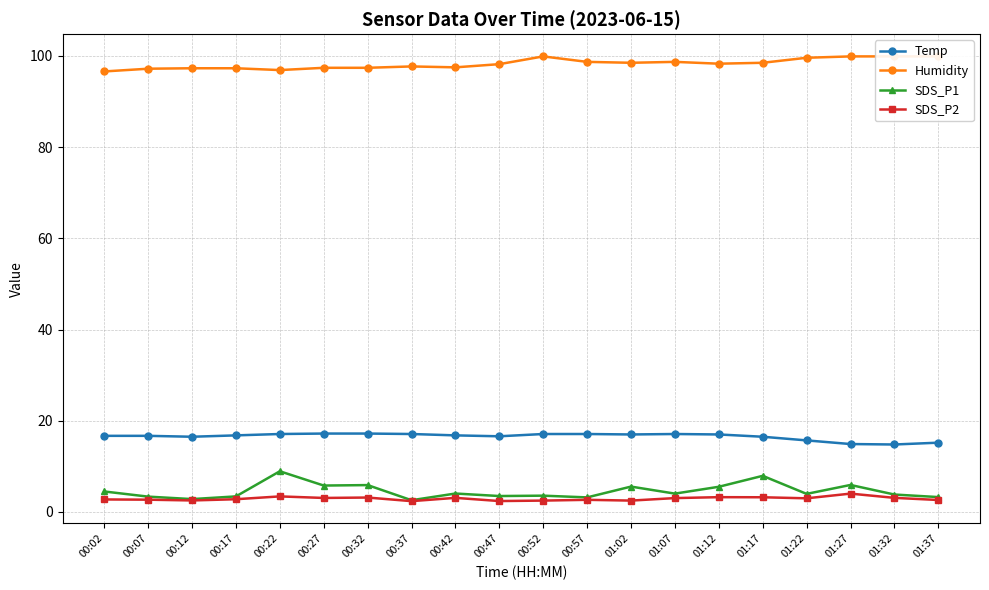

True or false: Temp has a value of 22.8 at 01:32.

False